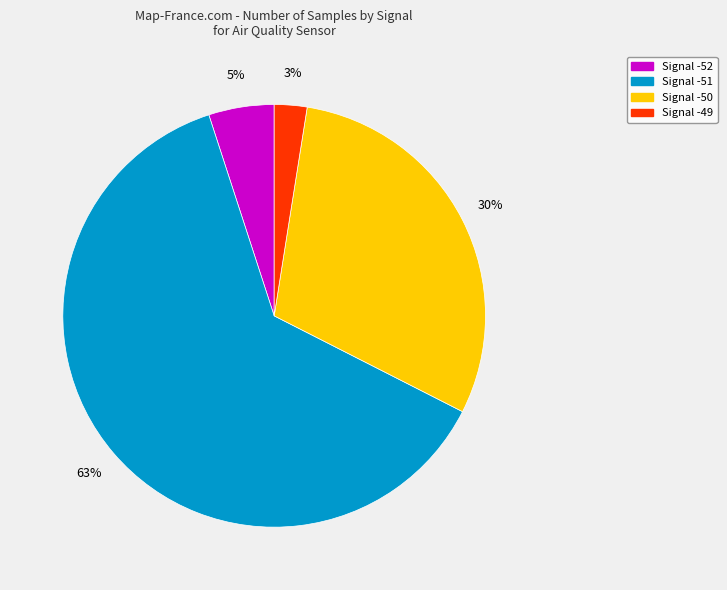

How many segments does this pie chart have?

4